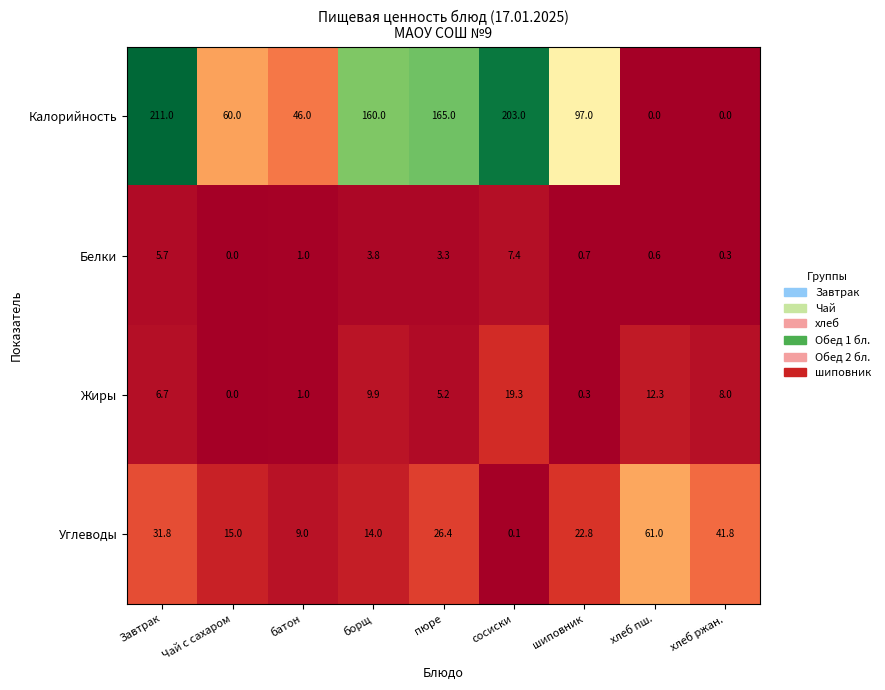

Between батон and сосиски, which series saw the biggest shift?

Калорийность